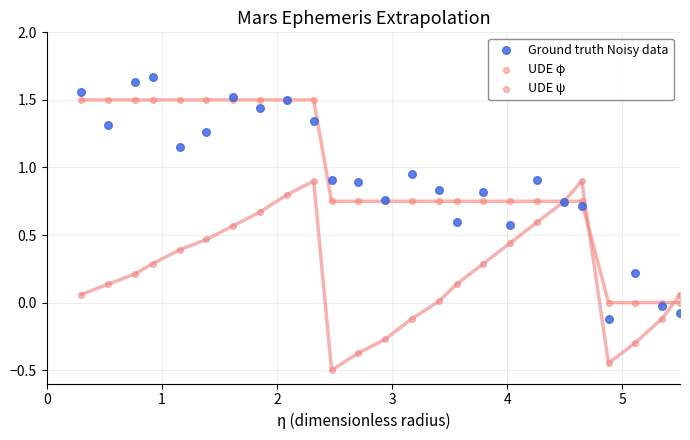

What are all the series names shown in the legend?

Ground truth Noisy data, UDE φ, UDE ψ